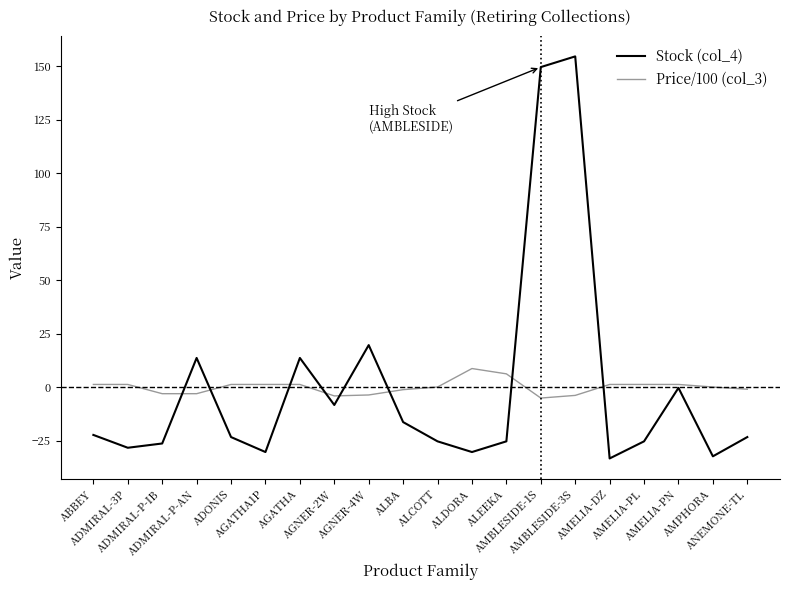

Where is the first local maximum for Stock (col_4)?

ADMIRAL-P-AN